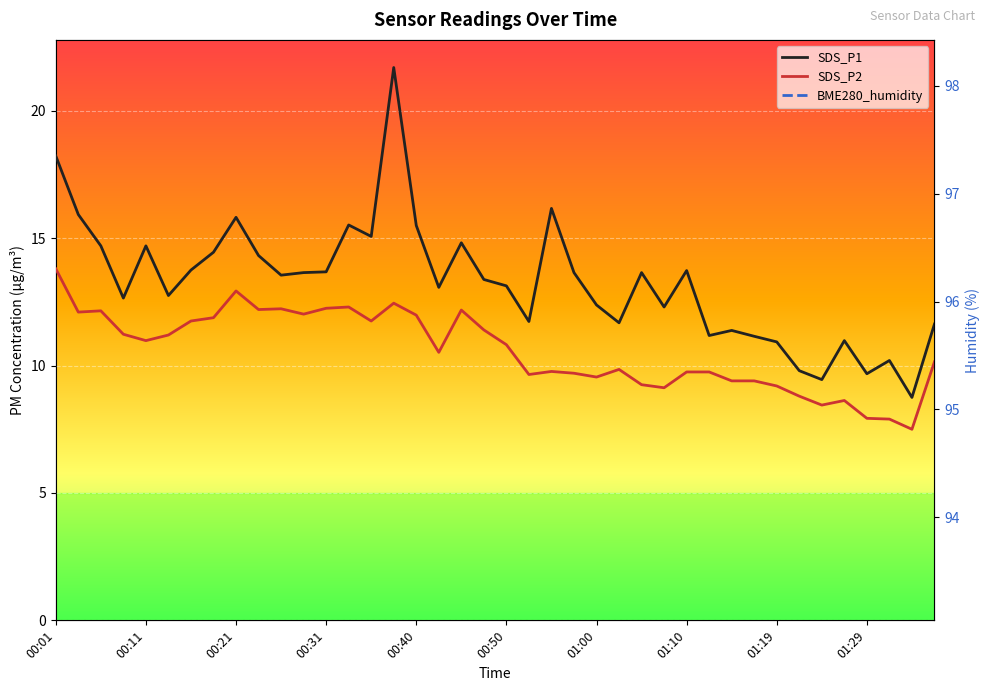

True or false: SDS_P1 has a value of 9.4 at 01:24.

True